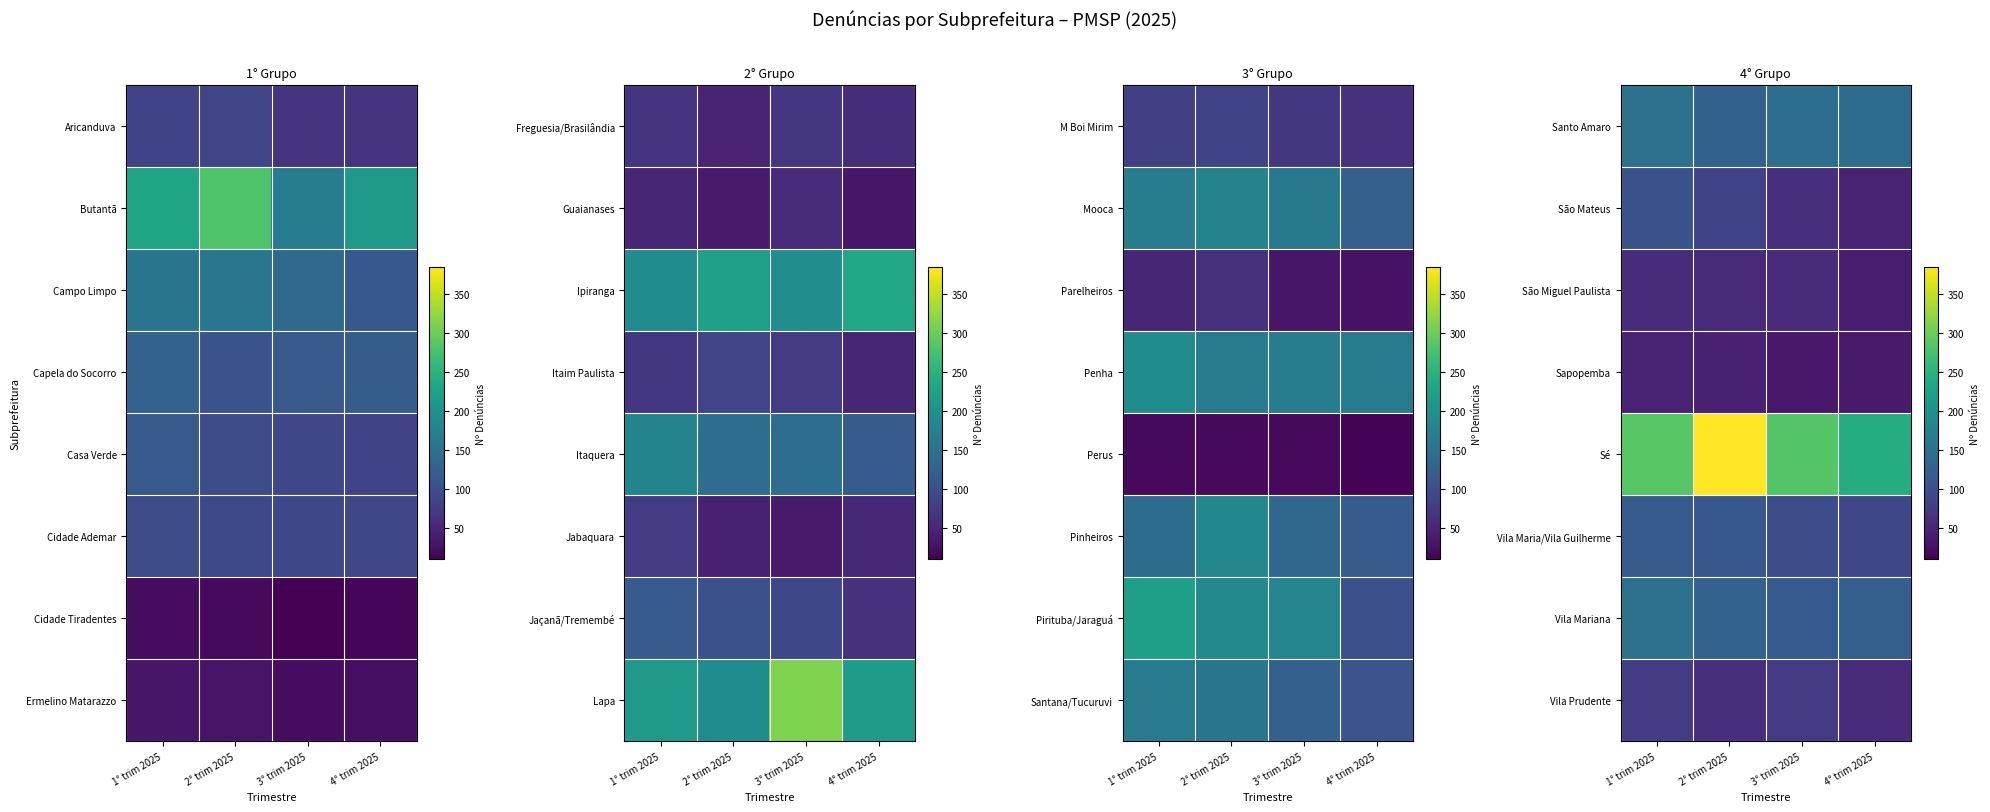

How many categories are shown in the chart?

4